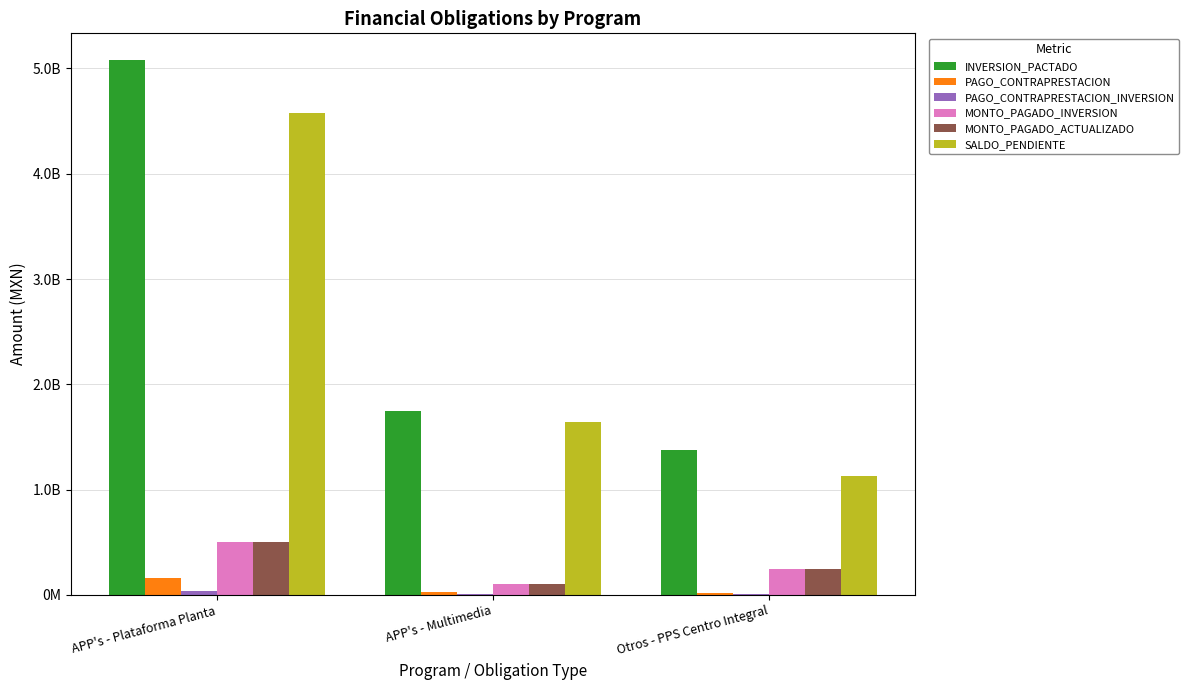

Is the value of SALDO_PENDIENTE at APP's - Plataforma Planta greater than the value of INVERSION_PACTADO at APP's - Plataforma Planta?

No